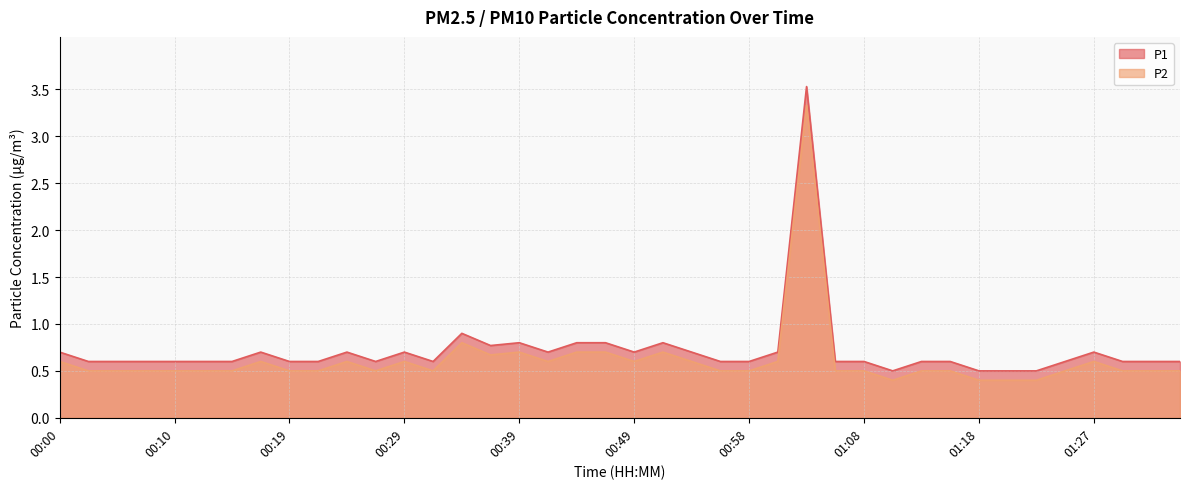

How many lines are shown in the chart?

2